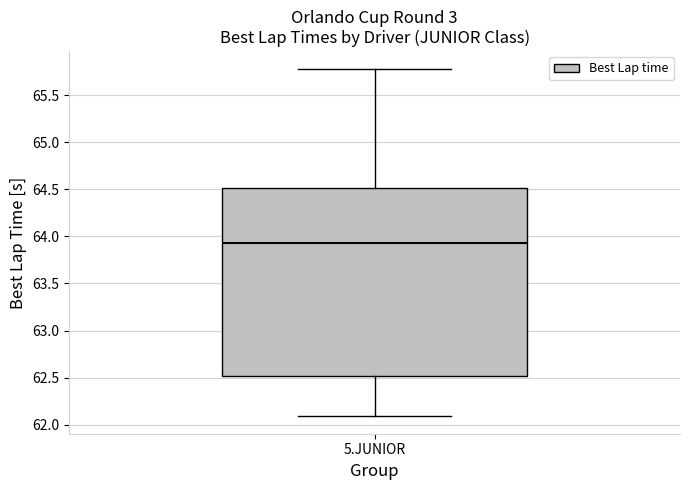

Transcribe this box plot: give where the median line is, the range the box spans, and where the two whiskers end, as read against the y-axis. The values are not printed on the chart, so give them approximately, as read against the axis.

median 63.95, box 62.50 to 64.50, whiskers 62.10 to 65.80